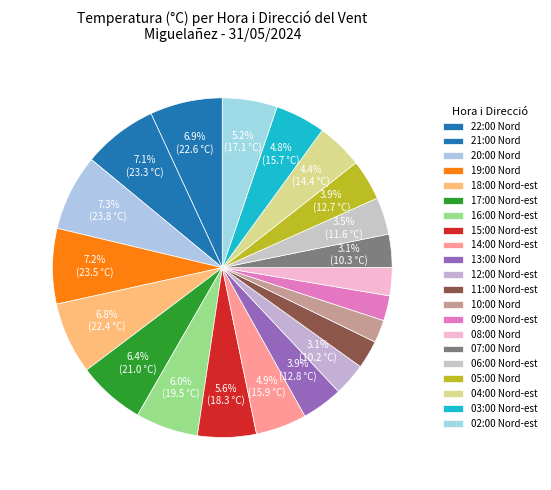

Which slice is the largest?

20:00 Nord